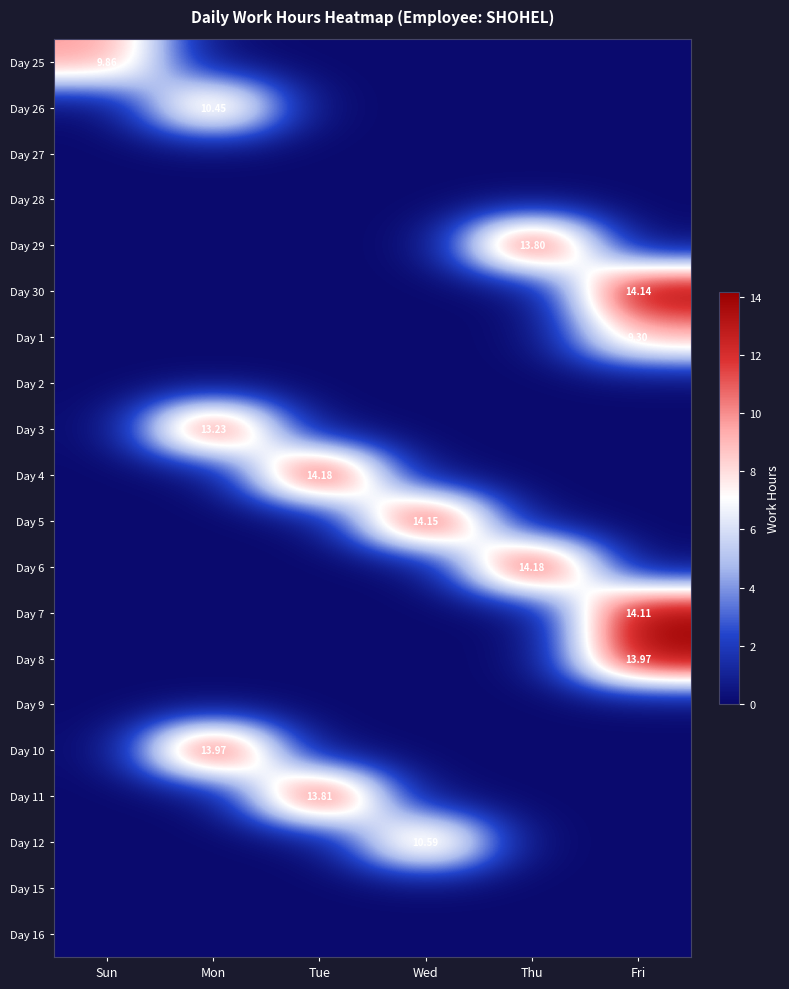

Which category has the highest value across all series?

Tue